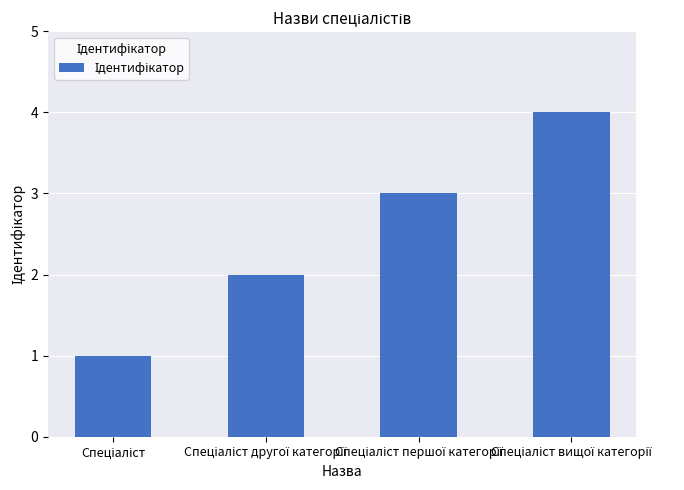

What is the sum of all values?

10